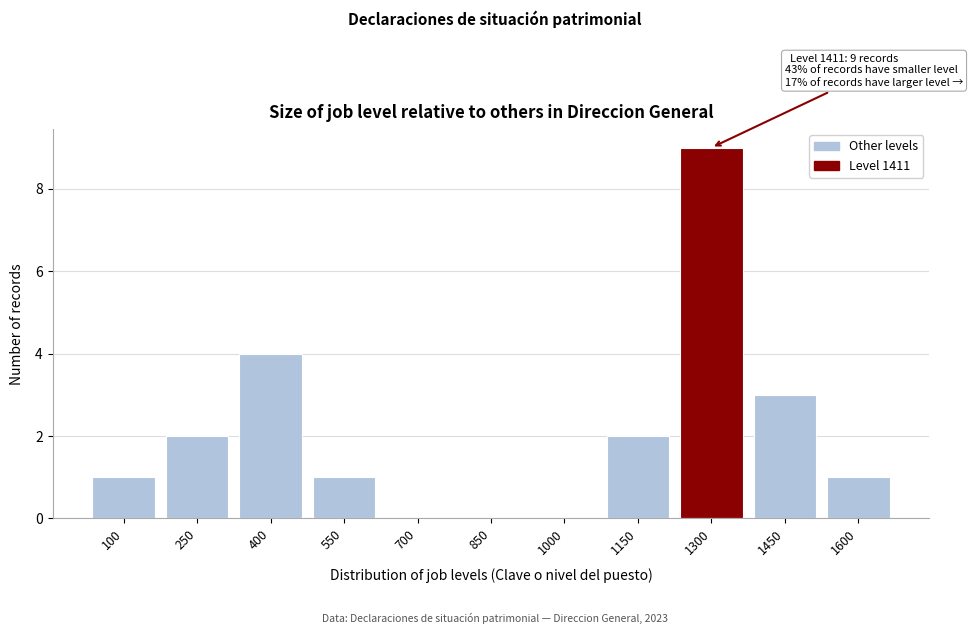

Reading right to left, transcribe all the data shown in this chart.

1600=1	1450=3	1300=9	1150=2	1000=0	850=0	700=0	550=1	400=4	250=2	100=1